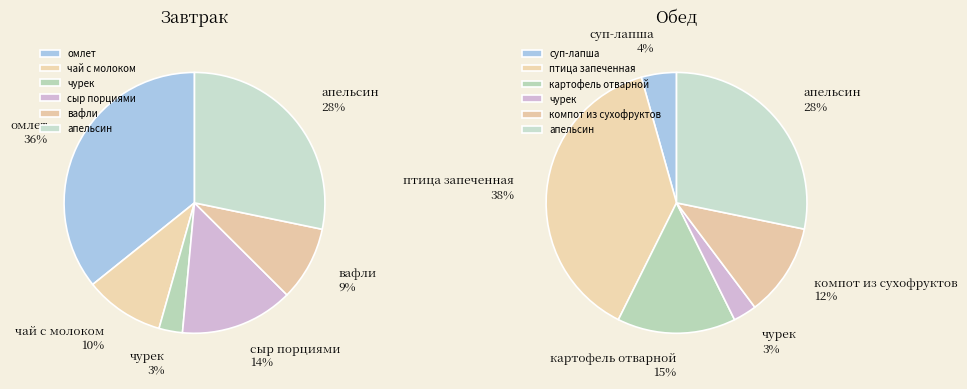

True or false: омлет accounts for 41% of the total.

False